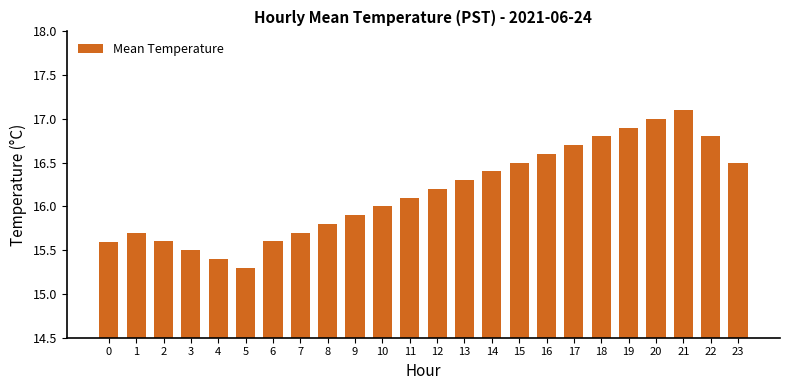

What is the value of the 17th bar from the left?

16.6